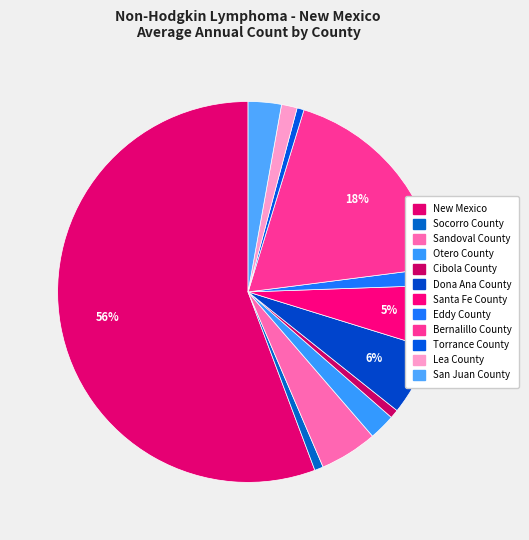

How many segments does this pie chart have?

12